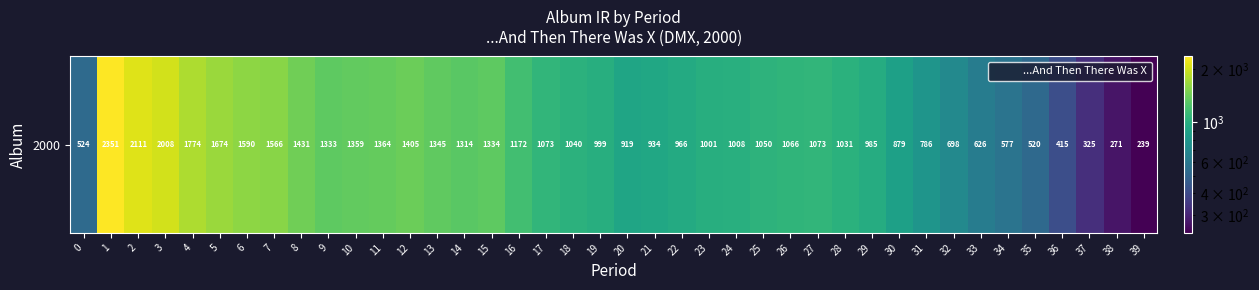

What is the smallest value displayed?

238.7